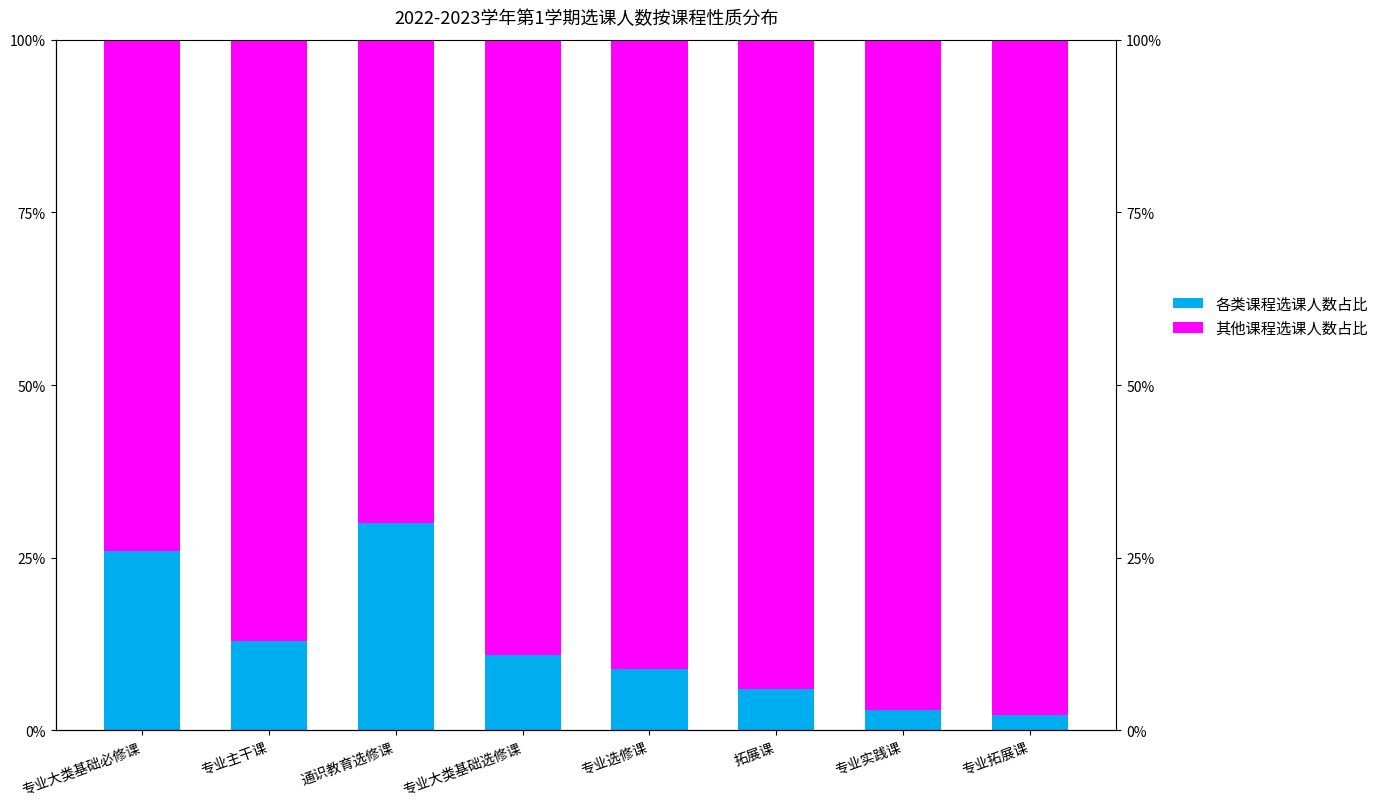

What is the sum of the 其他课程选课人数占比 values at 专业大类基础选修课 and 拓展课?

183.0